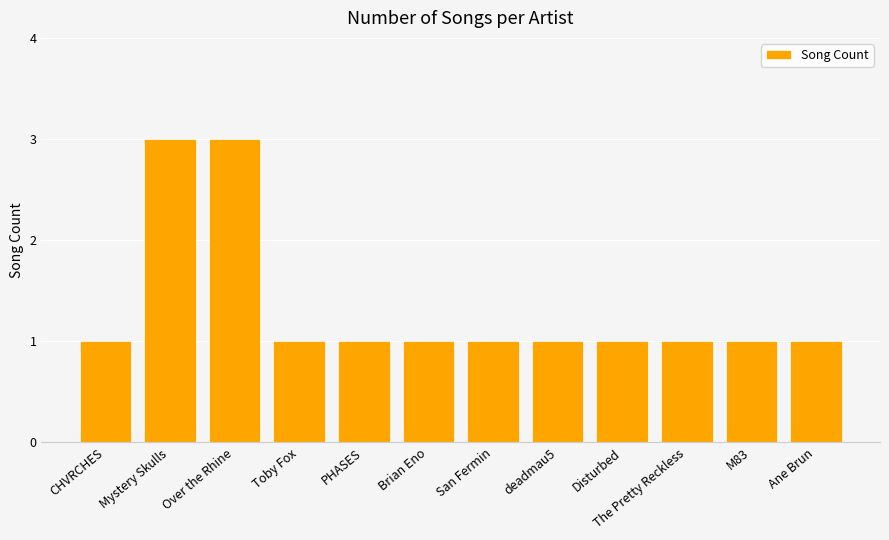

The value at Toby Fox is 2. True or false?

False